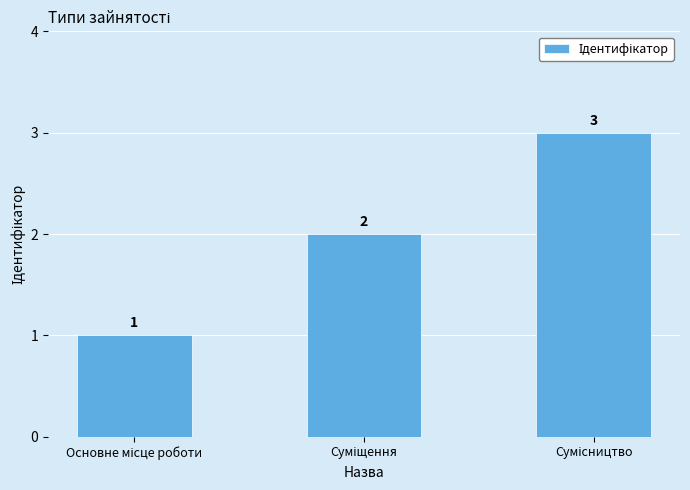

What is the value of the 2nd bar from the left?

2